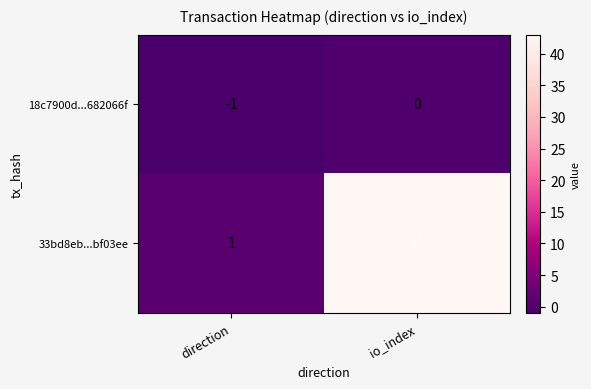

The value of 18c7900d...682066f at direction is -1. True or false?

True